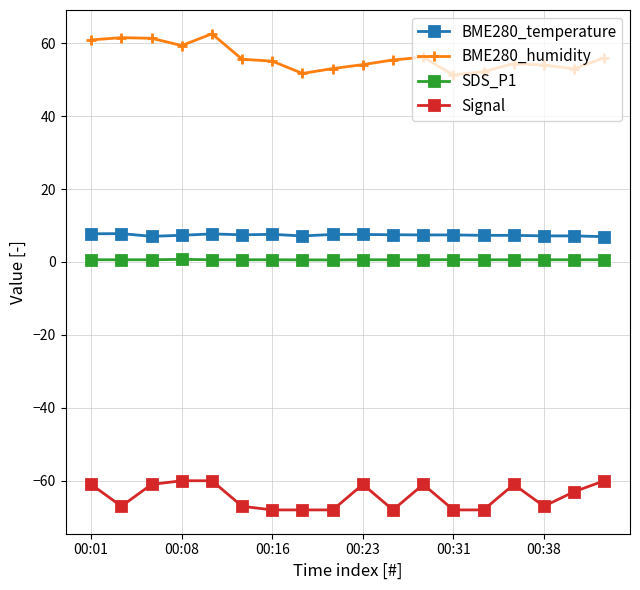

Does the chart display data point markers on the line(s)?

Yes